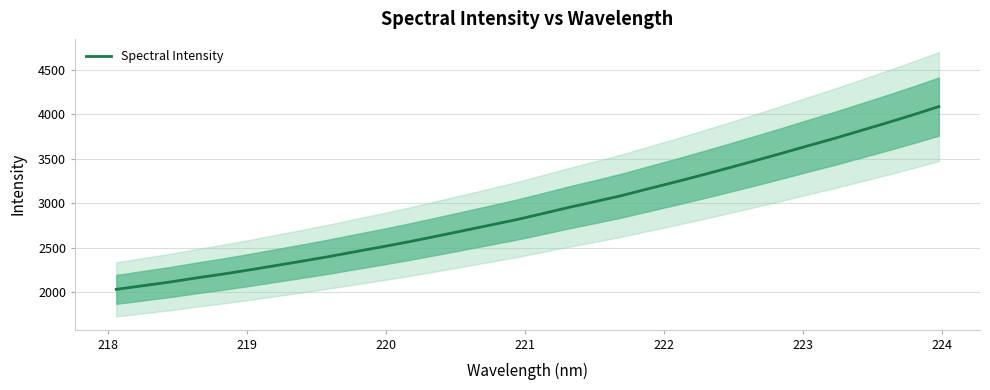

True or false: there are more than 0 points higher than both neighbors.

False